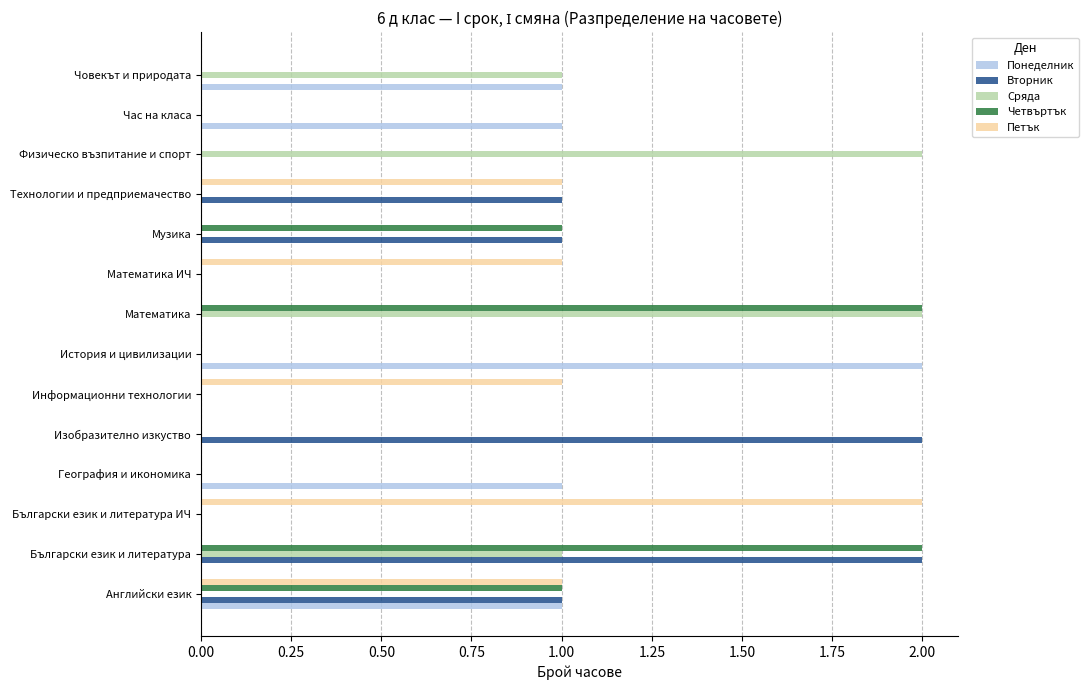

The value of Петък at Човекът и природата is -1. True or false?

False